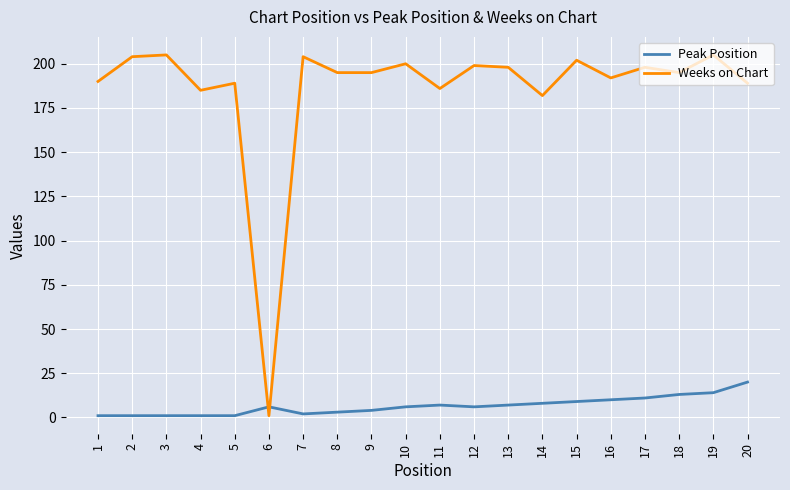

Reading left to right, what are all the values shown in this chart?

Peak Position: 1	1	1	1	1	6	2	3	4	6	7	6	7	8	9	10	11	13	14	20
Weeks on Chart: 190	204	205	185	189	1	204	195	195	200	186	199	198	182	202	192	198	195	205	189